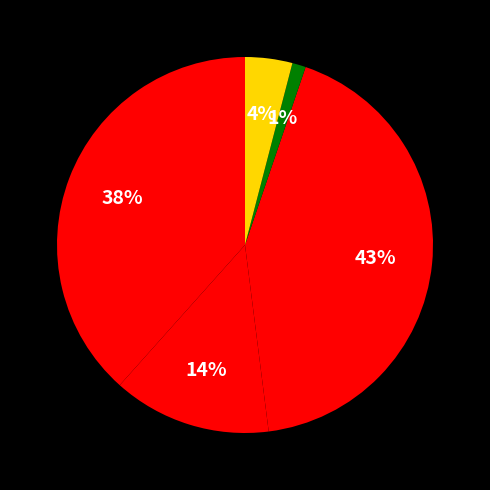

How many slices are in this pie chart?

5